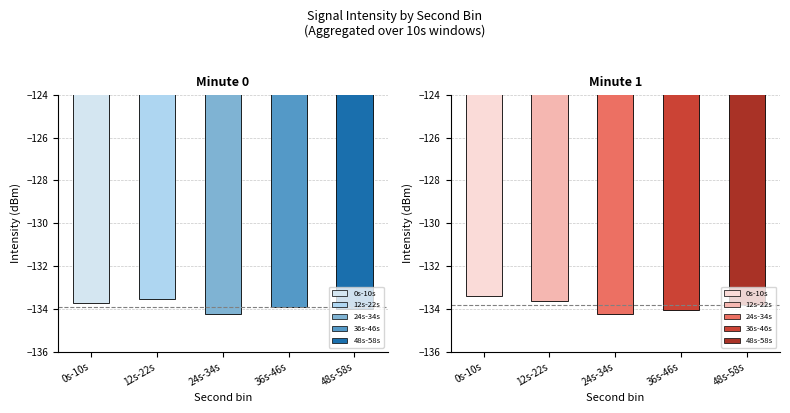

The value of Minute 1 at 48s-58s is -57.6. True or false?

False